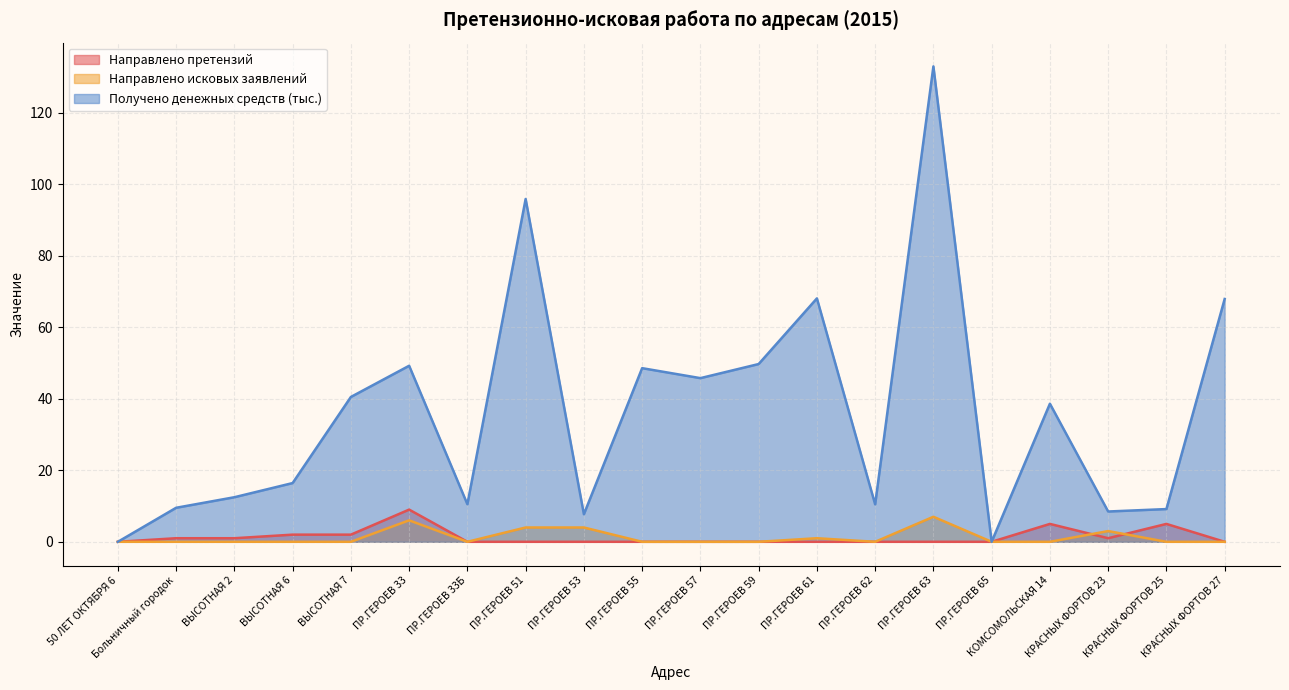

What is the average value of the Направлено исковых заявлений series?

1.2